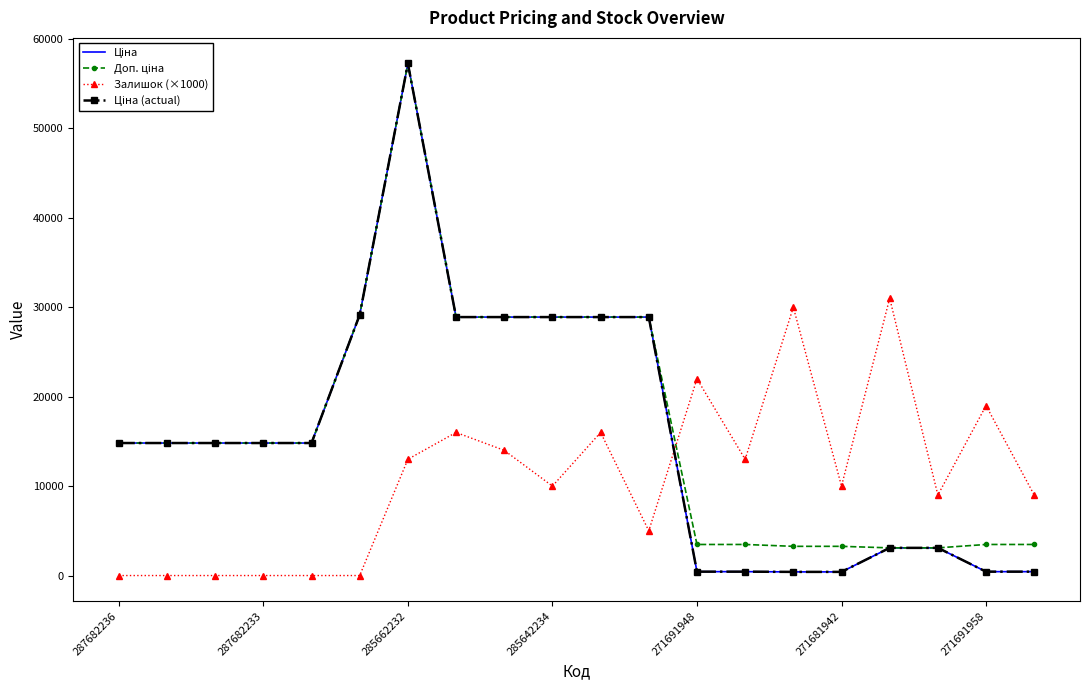

How many data points in Ціна (actual) are less than 14817?

8